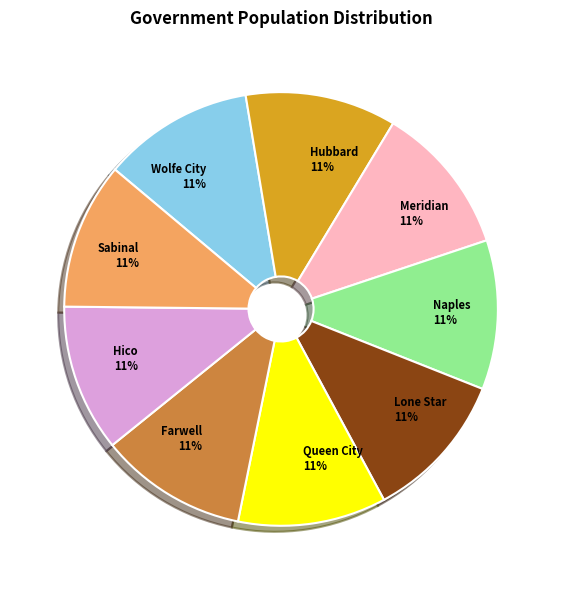

What percentage is the Sabinal slice, to the nearest percent?

11%